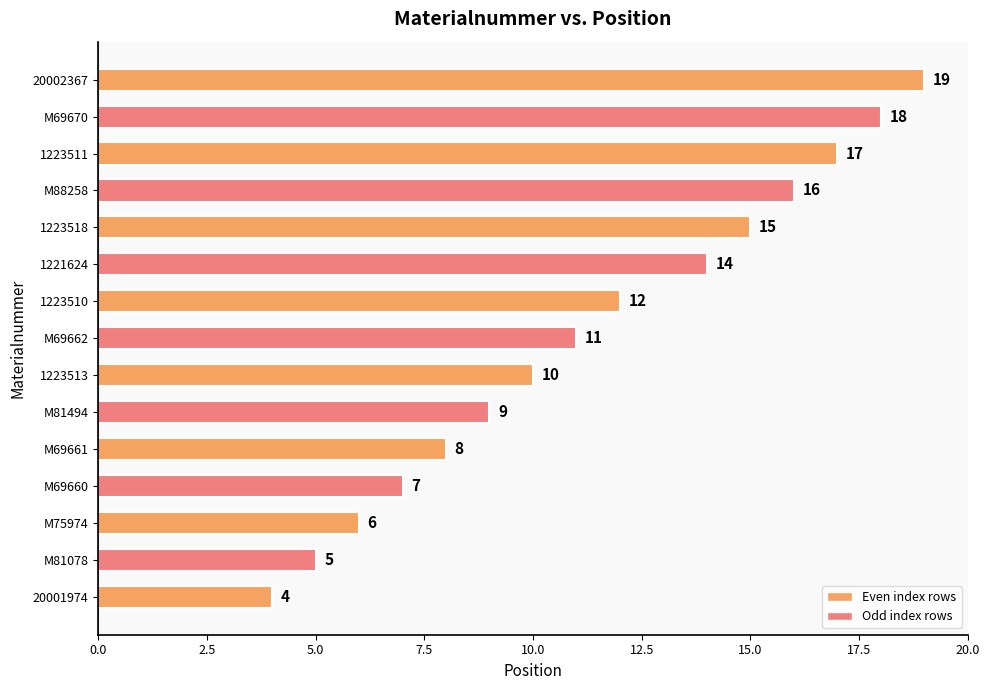

What is the average value?

11